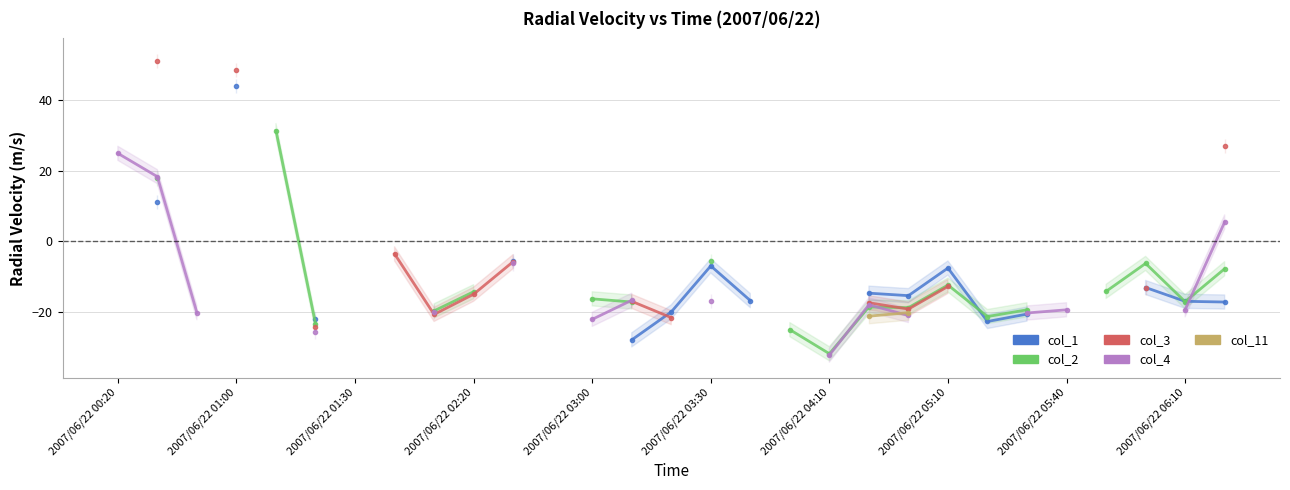

How many interior local valleys does the col_1 series have?

2